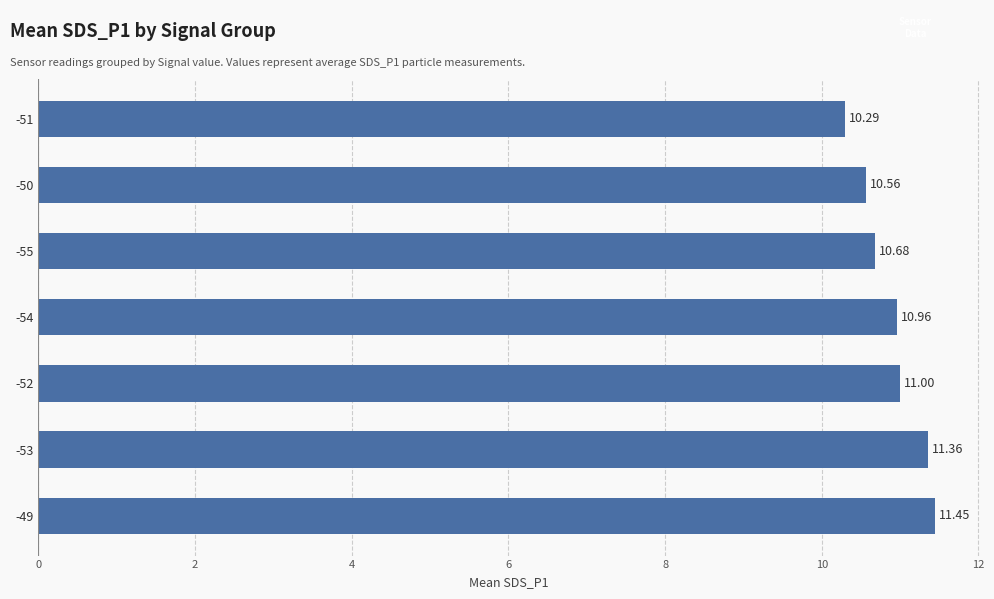

Approximately how many times larger is the value at -49 compared to -51?

1.1